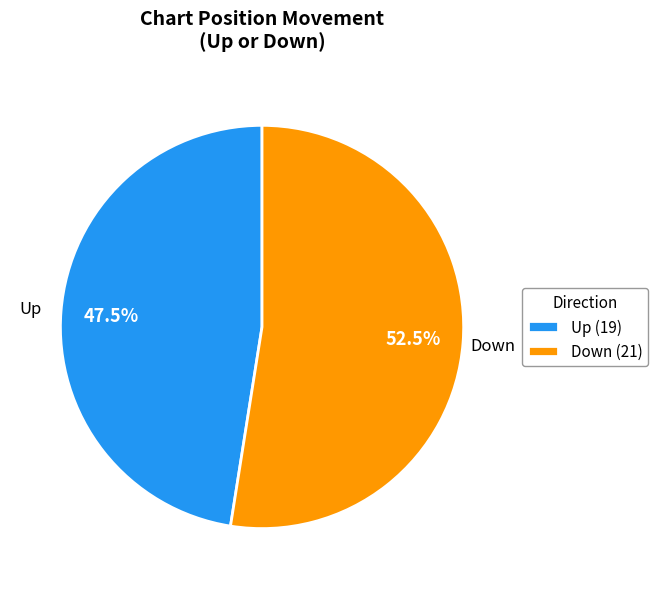

Rank the categories by value from lowest to highest.

Up (19), Down (21)